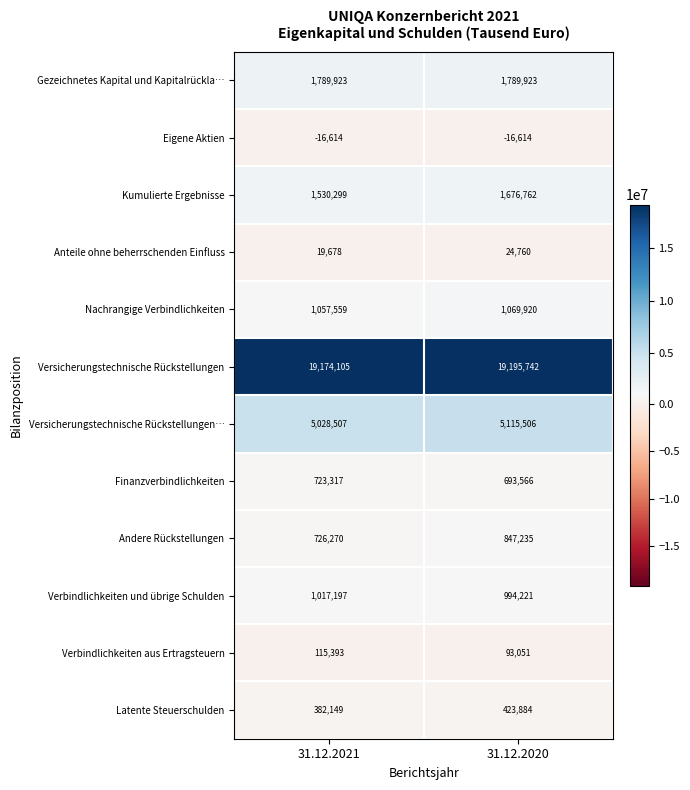

Is it true that Eigene Aktien equals -25585 at 31.12.2021?

False